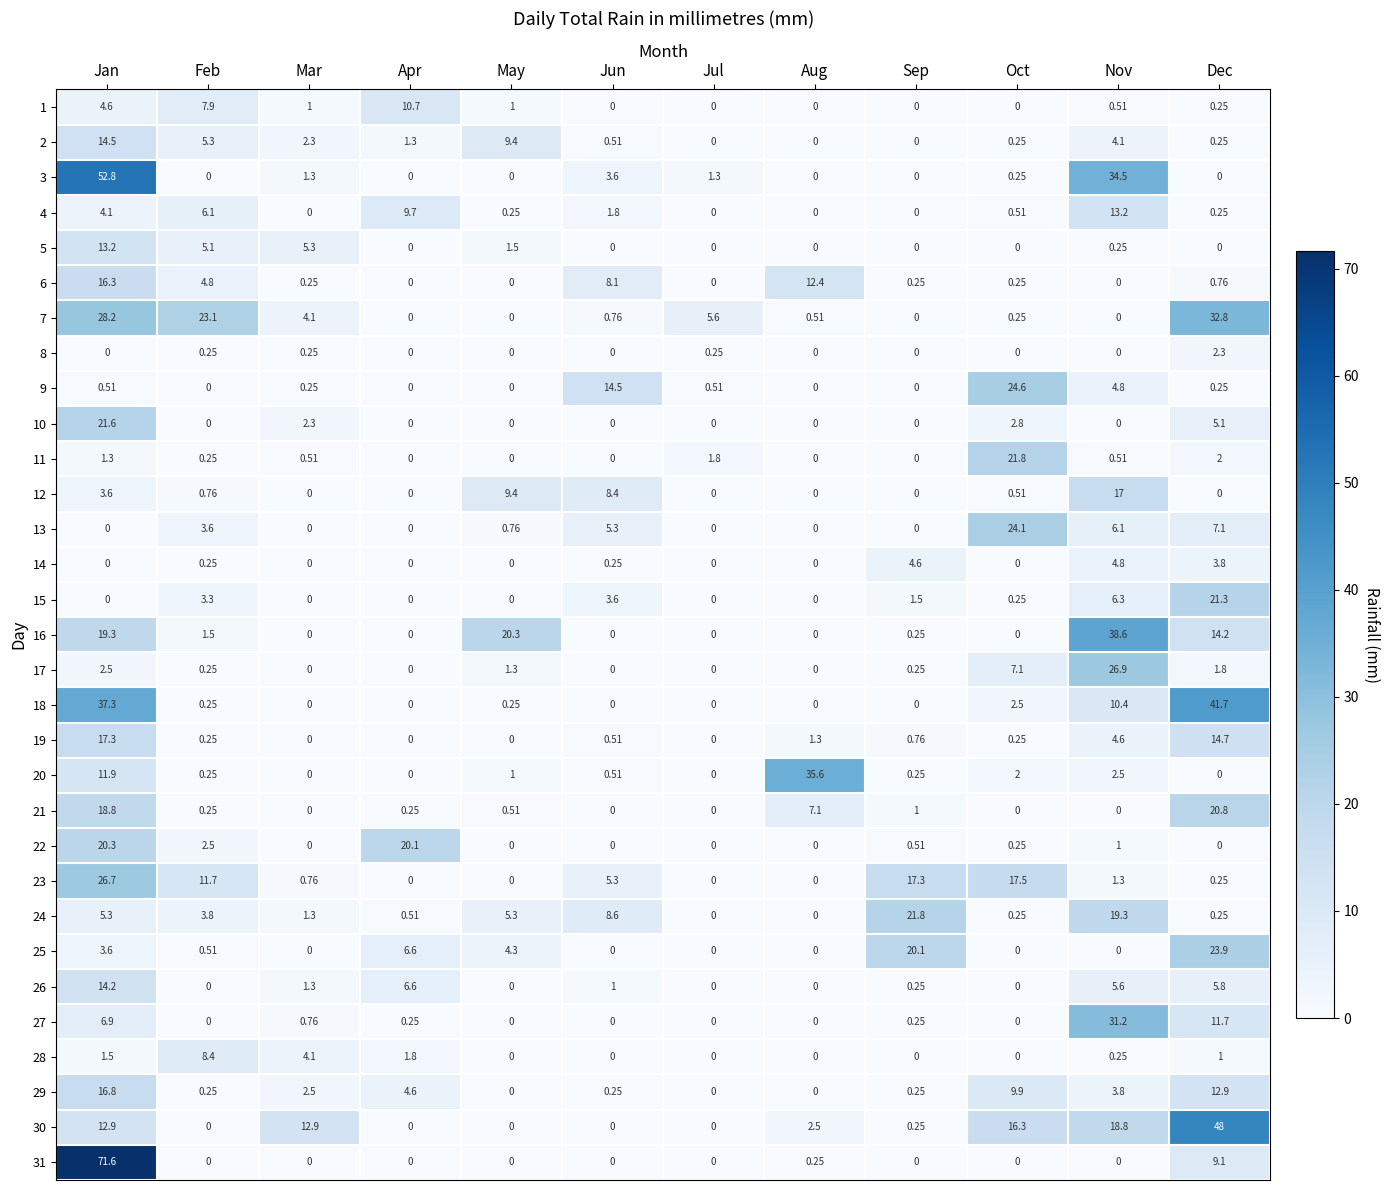

Is the value of 6 at Jan greater than the value of 12 at Aug?

Yes